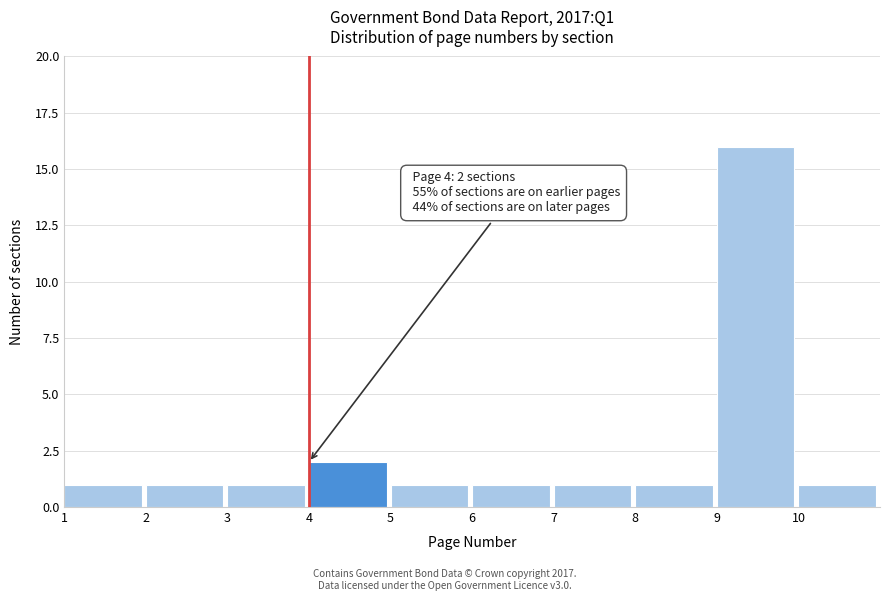

Which range on the x-axis has the tallest bar?

9 to 10